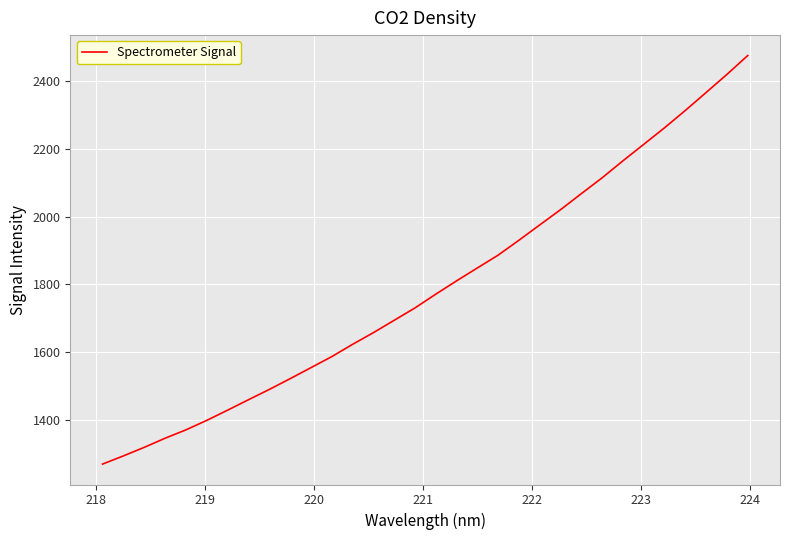

How many lines are shown in the chart?

1